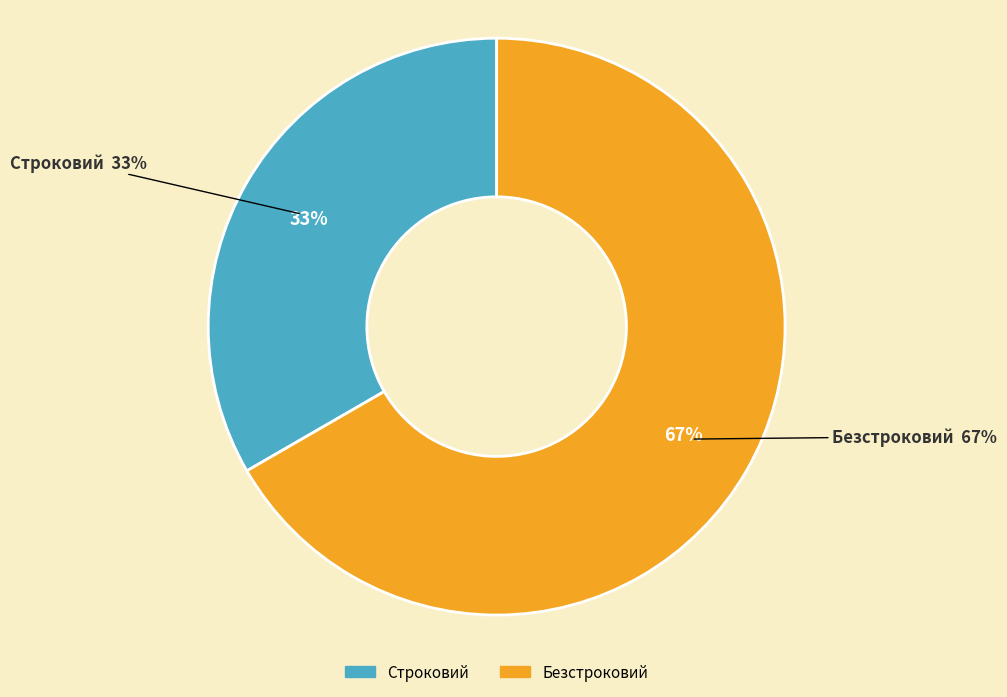

To the nearest percent, what percentage of the pie is Безстроковий?

67%